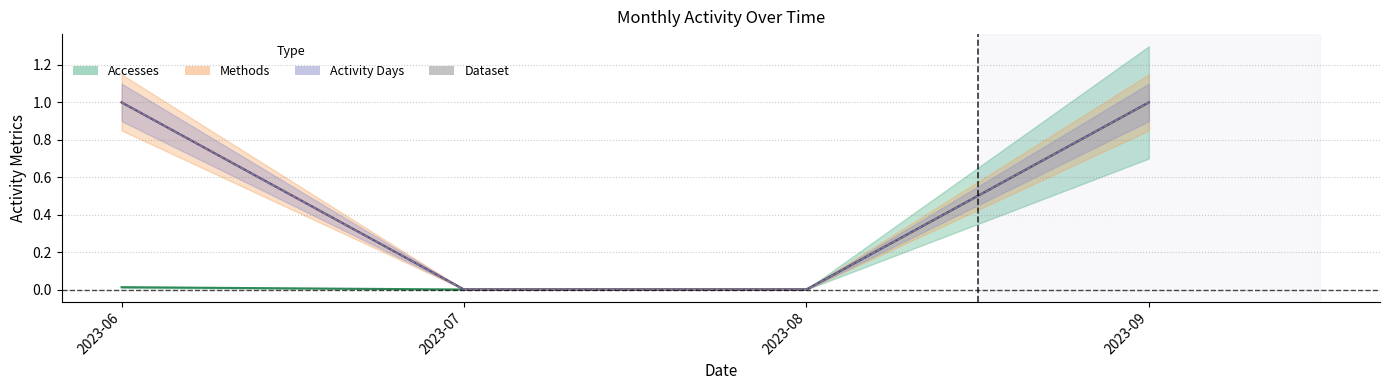

Rank the categories by value from lowest to highest.

2023-07, 2023-08, 2023-06, 2023-09